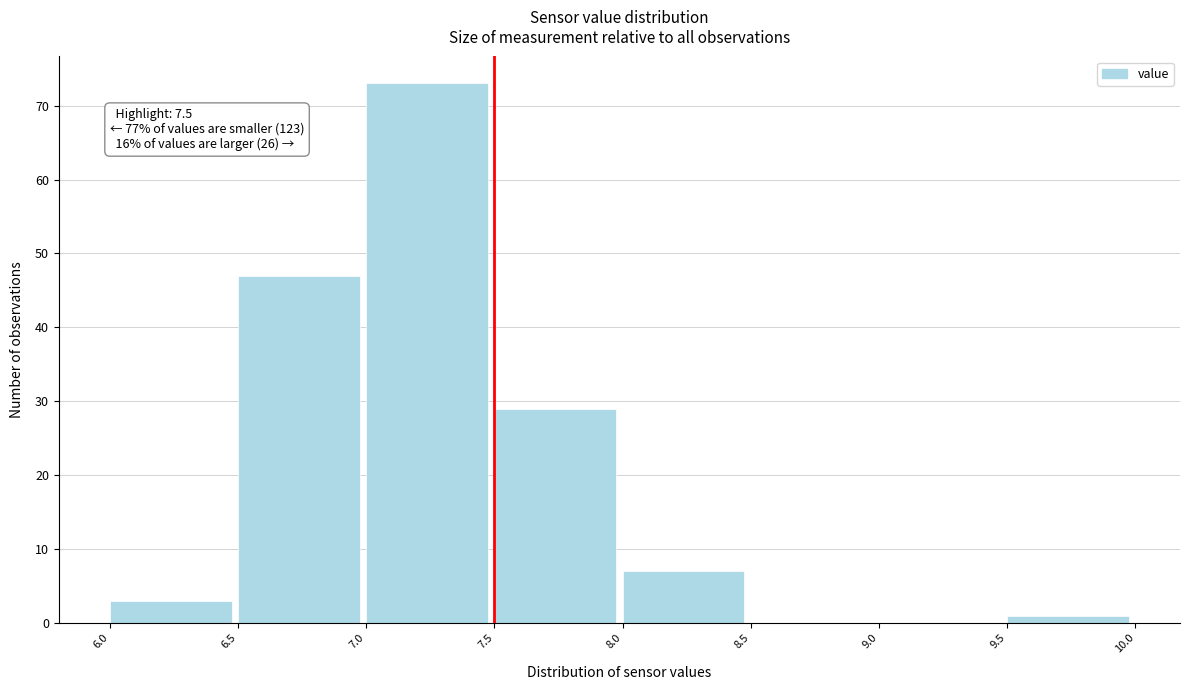

Over which range of the x-axis is the bar tallest?

7.0 to 7.5